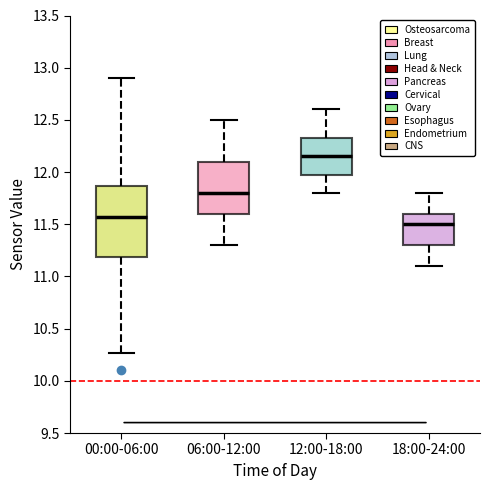

Reading left to right, read every box against the y-axis: the position of its median line, the range the box covers, and the ends of its whiskers. The values are not printed on the chart, so give them approximately, as read against the axis.

00:00-06:00: median 11.55, box 11.20 to 11.85, whiskers 10.25 to 12.90
06:00-12:00: median 11.80, box 11.60 to 12.10, whiskers 11.30 to 12.50
12:00-18:00: median 12.15, box 12.00 to 12.35, whiskers 11.80 to 12.60
18:00-24:00: median 11.50, box 11.30 to 11.60, whiskers 11.10 to 11.80